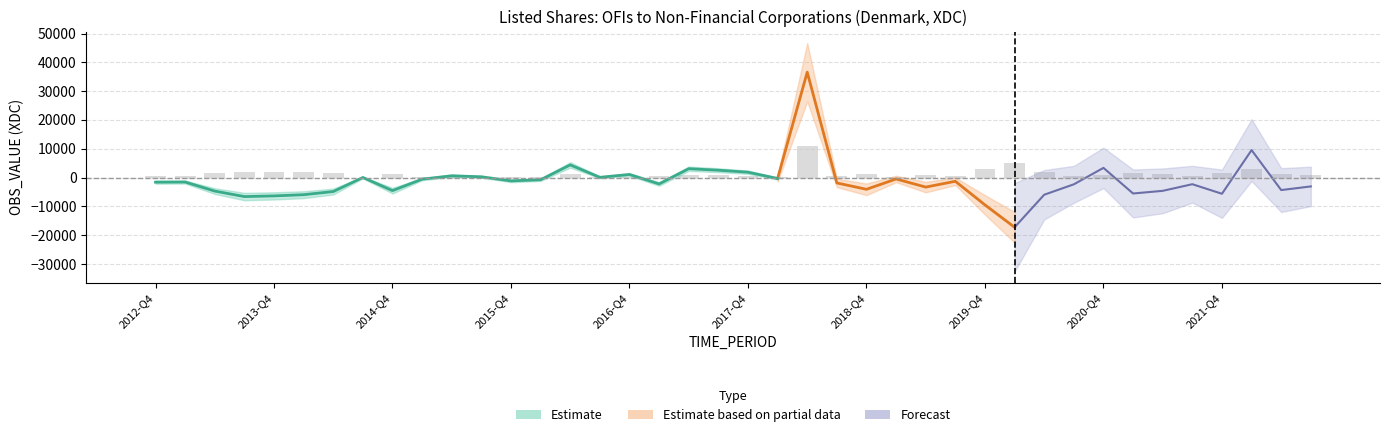

At which category does the chart reach its peak across all series?

2018-Q2